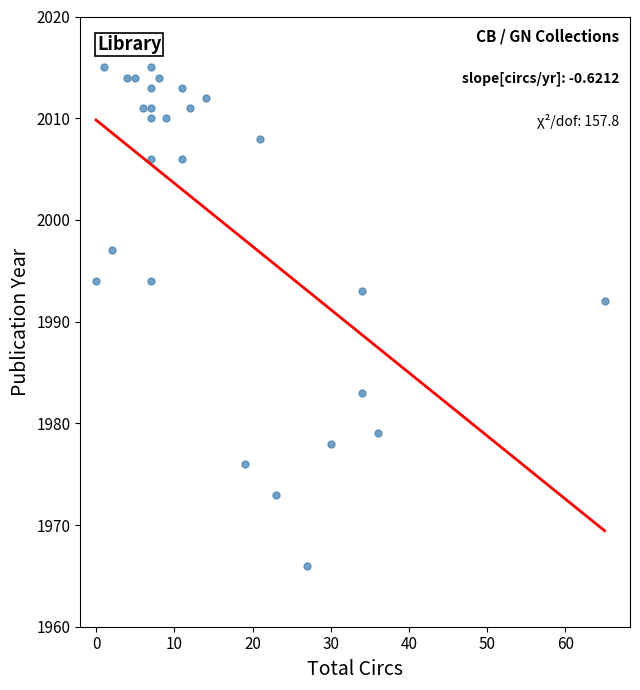

What Y value in the scatter plot is closest to 1990?

1992